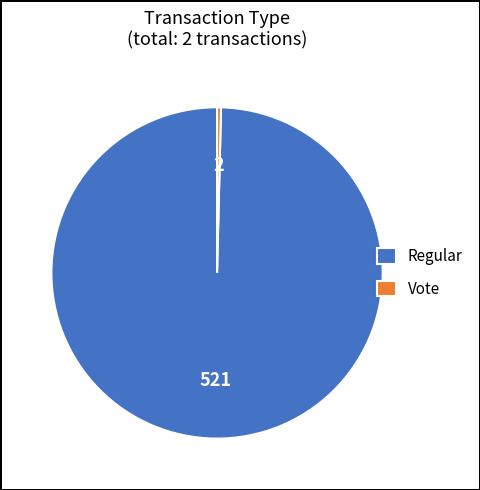

Which category accounts for the majority?

Regular